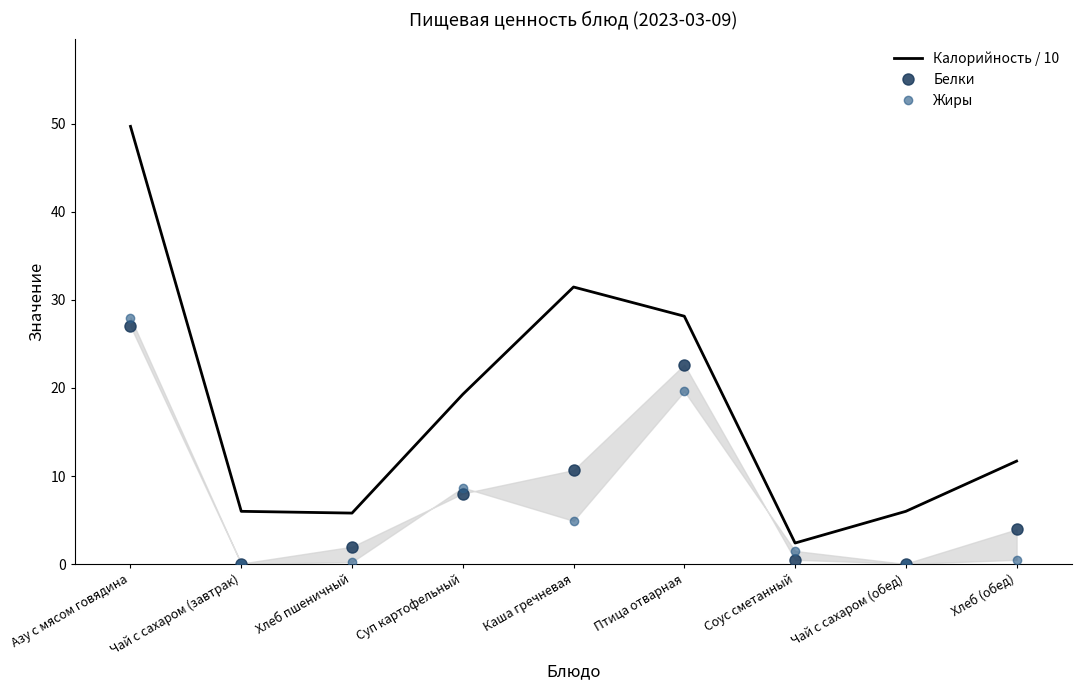

At which label does Калорийность / 10 first exceed 11?

Азу с мясом говядина